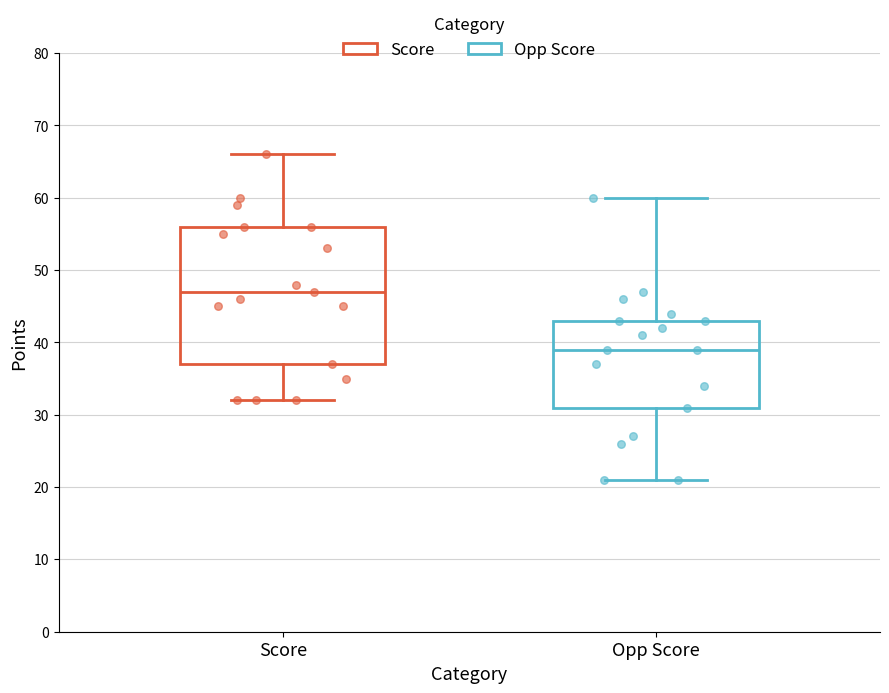

Which box's median line is the lowest?

Opp Score